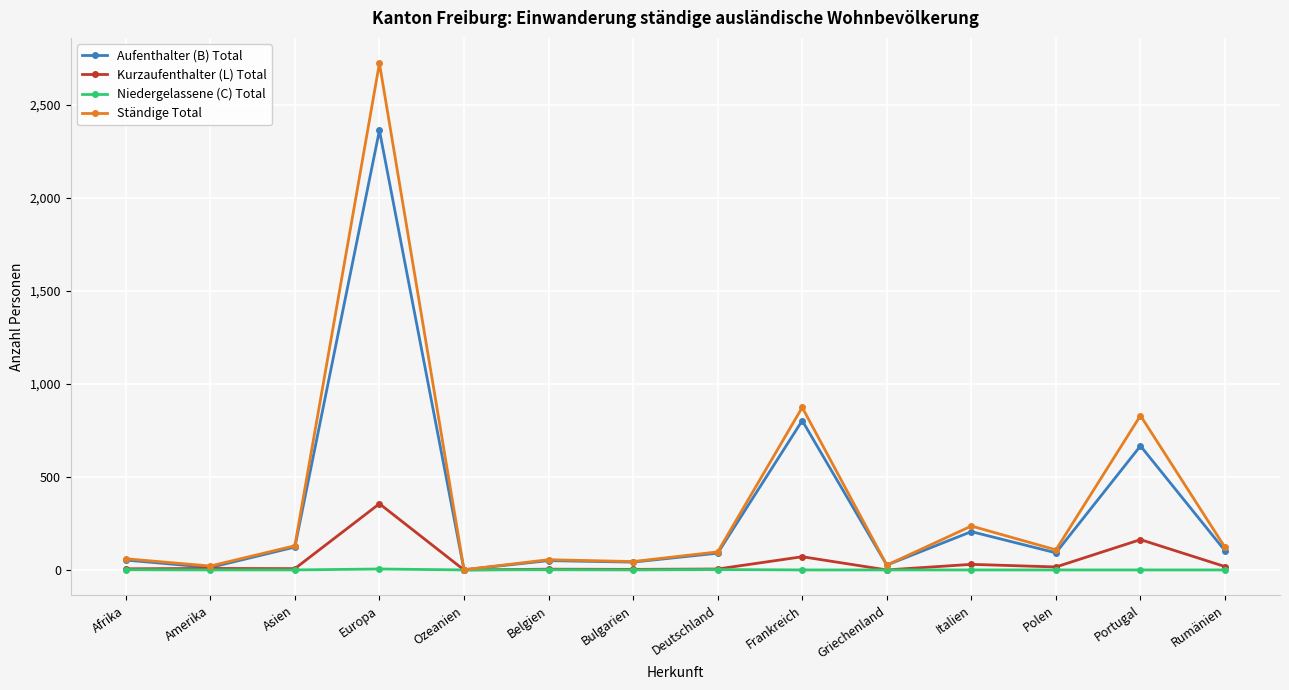

True or false: Aufenthalter (B) Total has more than 2 interior local peaks.

True